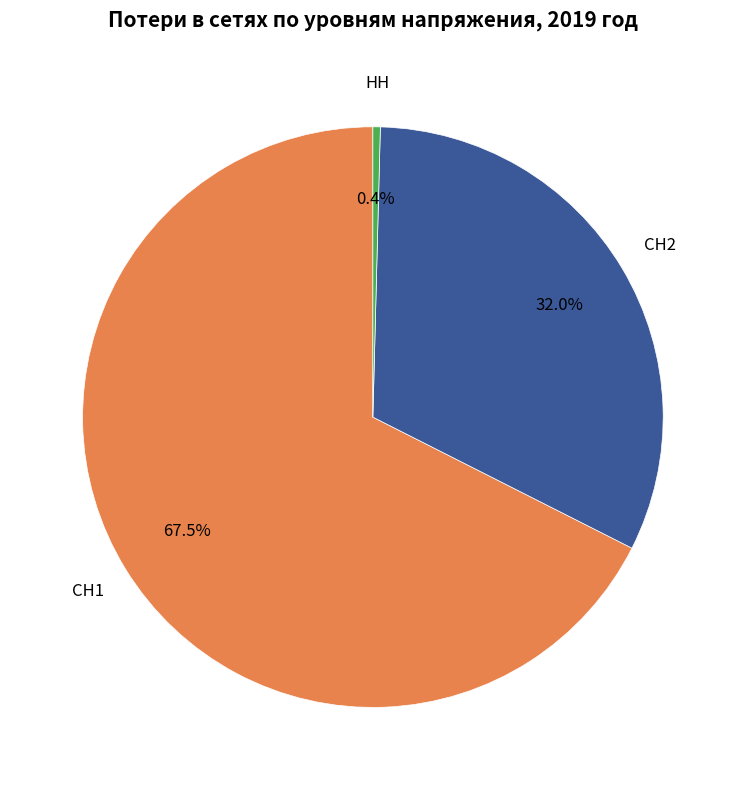

Does СН1 account for over 50% of the chart?

Yes